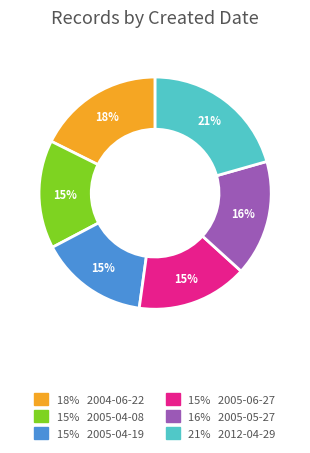

Is there a majority slice in this chart?

No